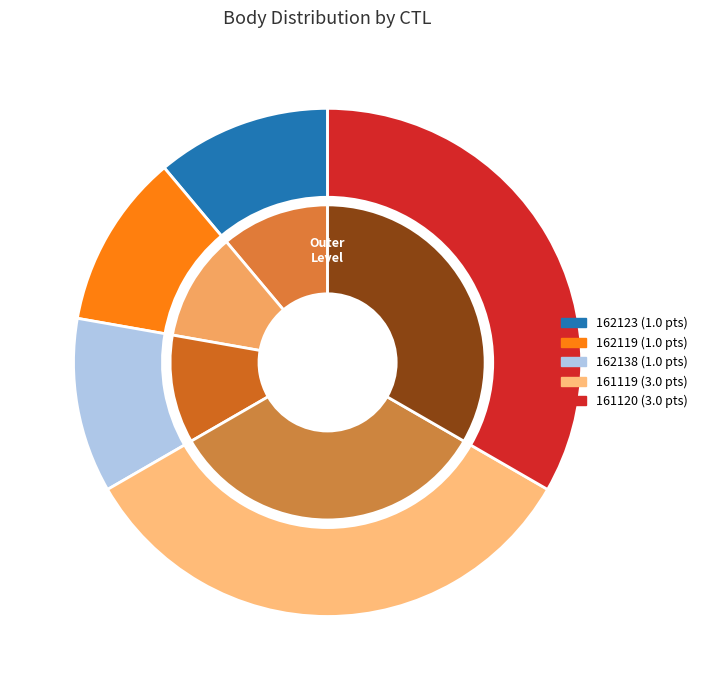

What is the largest slice in the pie chart?

161119